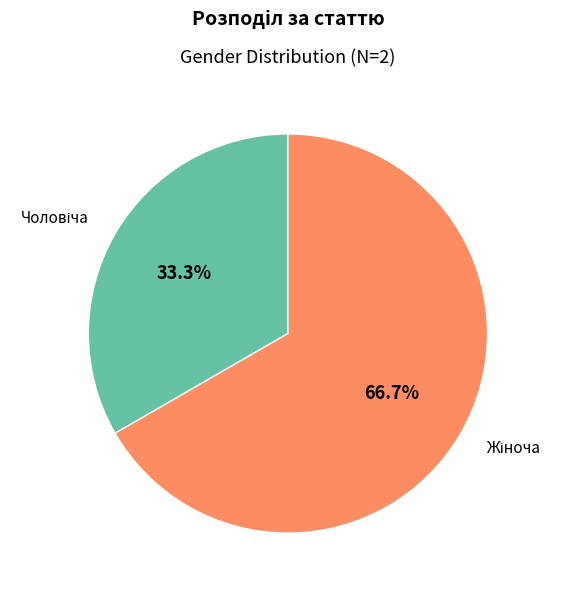

Is there any slice that represents more than half of the pie?

Yes